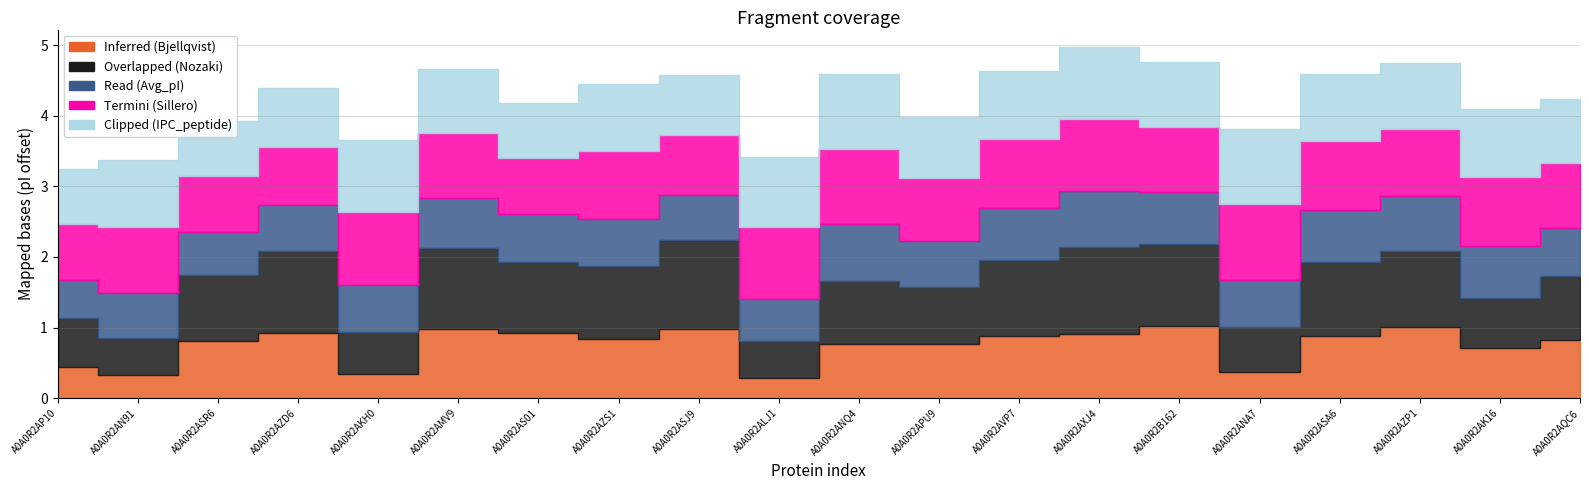

Between which two adjacent categories do Overlapped (Nozaki) and Read (Avg_pI) first intersect?

A0A0R2AP10 and A0A0R2AN91